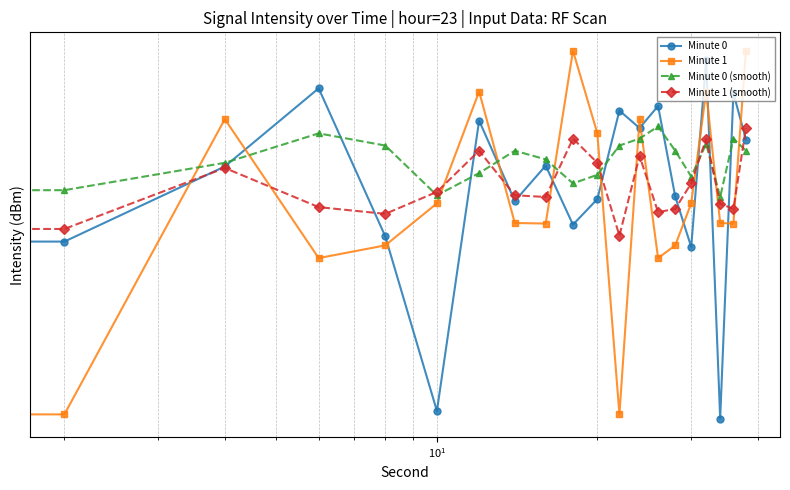

True or false: Minute 1 has more than 1 points higher than both neighbors.

True